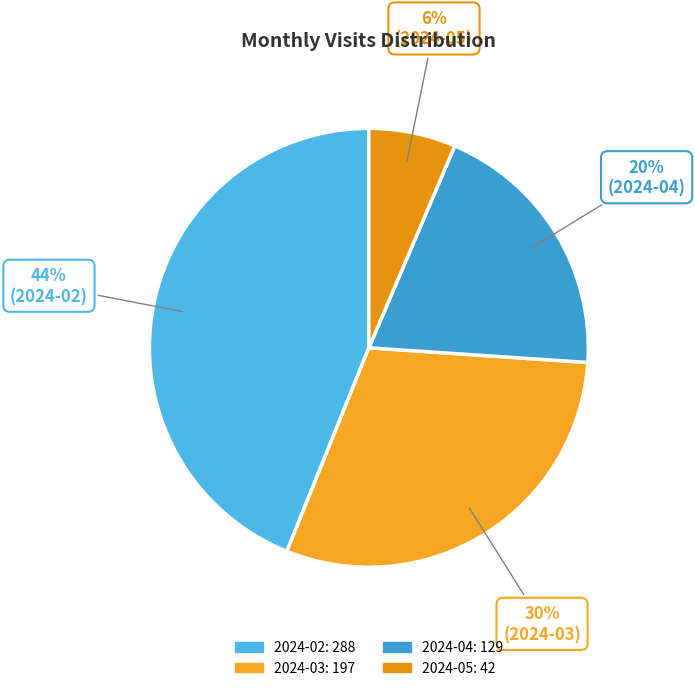

To the nearest percent, what percentage of the pie is 2024-03?

30%